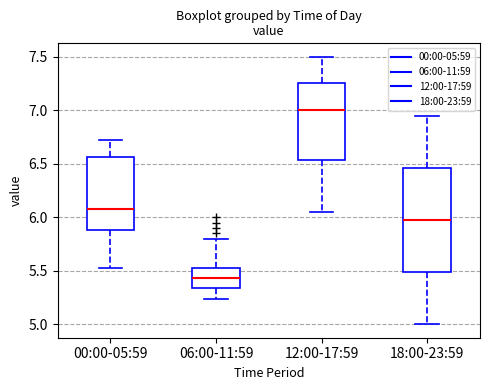

Which box is the tallest, from its lower edge to its upper edge?

18:00-23:59